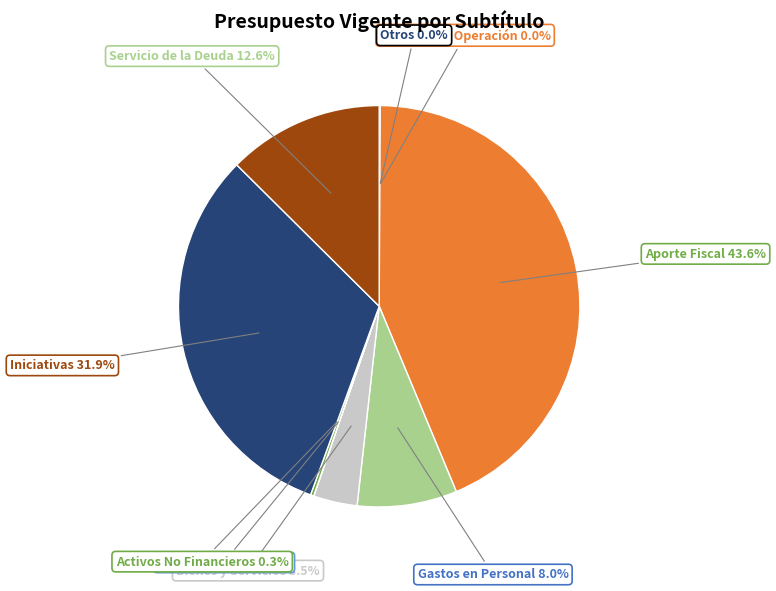

Rank the categories by value from lowest to highest.

Integros al Fisco, Otros Ingresos Corrientes, Ingresos de Operación, Activos No Financieros, Bienes y Servicios, Gastos en Personal, Servicio de la Deuda, Iniciativas de Inversión, Aporte Fiscal